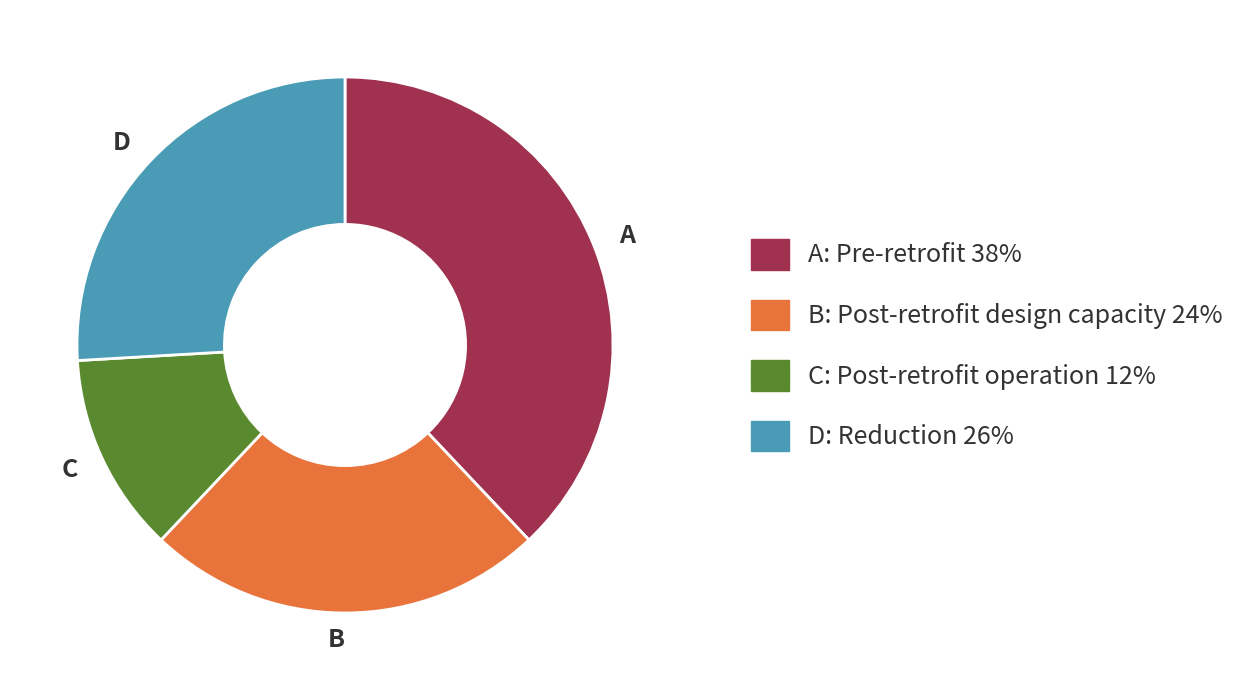

How many segments does this pie chart have?

4